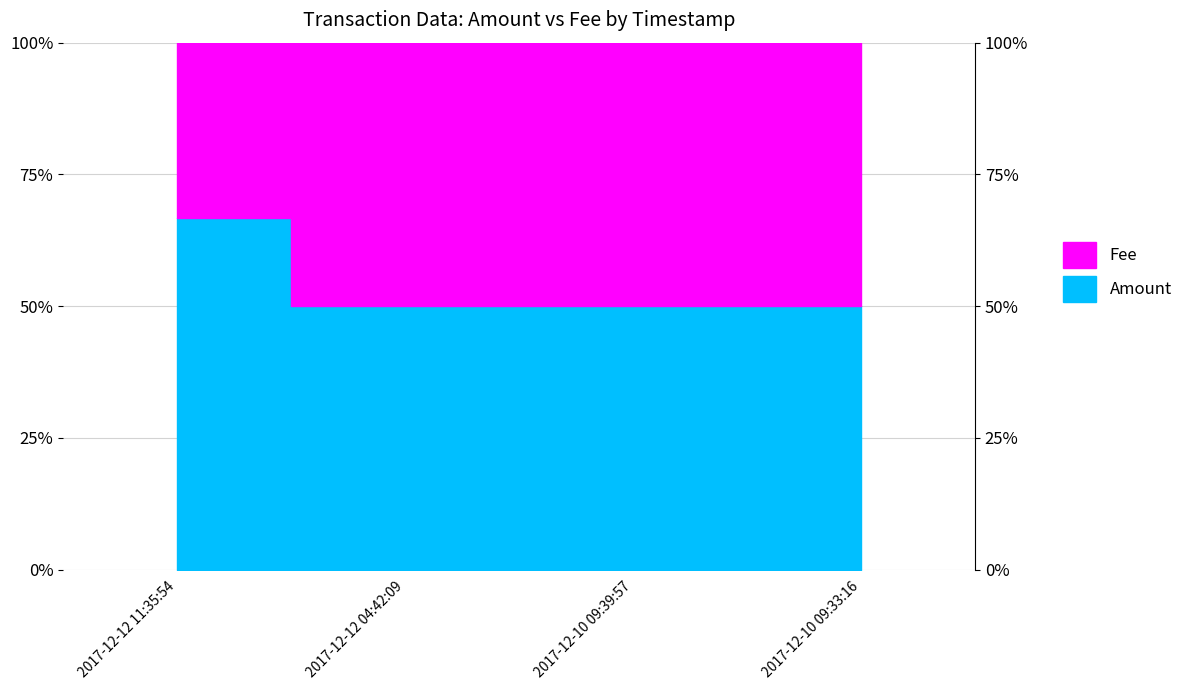

Reading left to right, transcribe all the data shown in this chart.

2017-12-12 11:35:54=0.7	2017-12-12 04:42:09=0.5	2017-12-10 09:39:57=0.5	2017-12-10 09:33:16=0.5